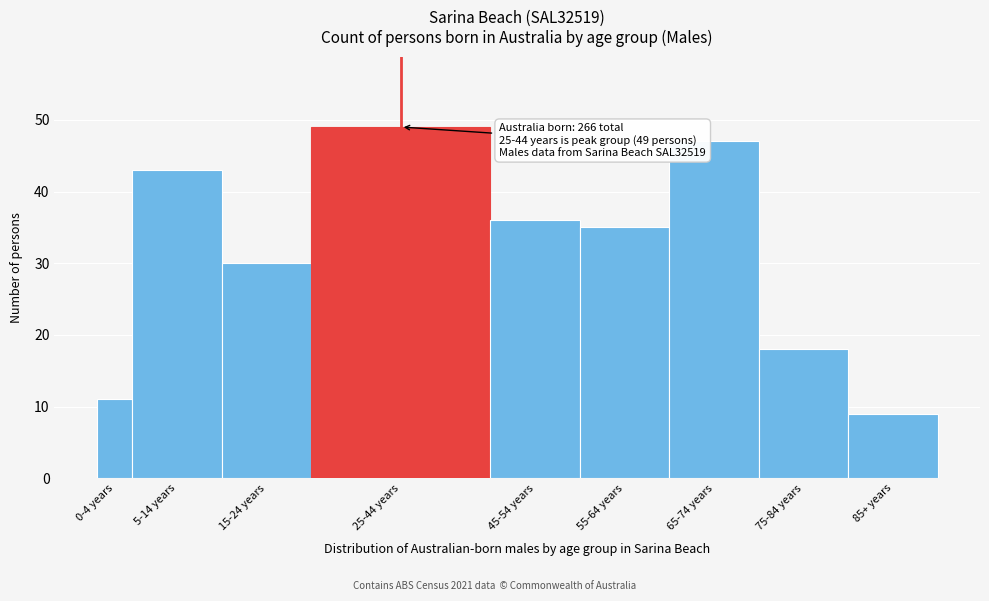

Reading left to right, list all the values displayed in this chart.

0-4 years=11	5-14 years=43	15-24 years=30	25-44 years=49	45-54 years=36	55-64 years=35	65-74 years=47	75-84 years=18	85+ years=9